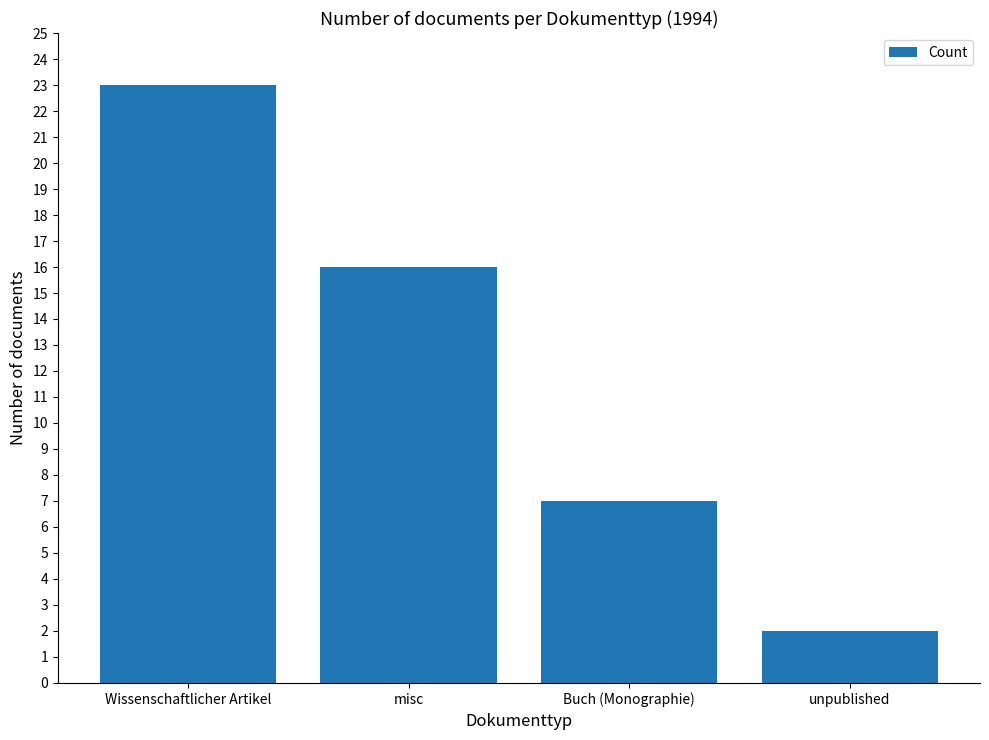

How many data points does each series have?

4